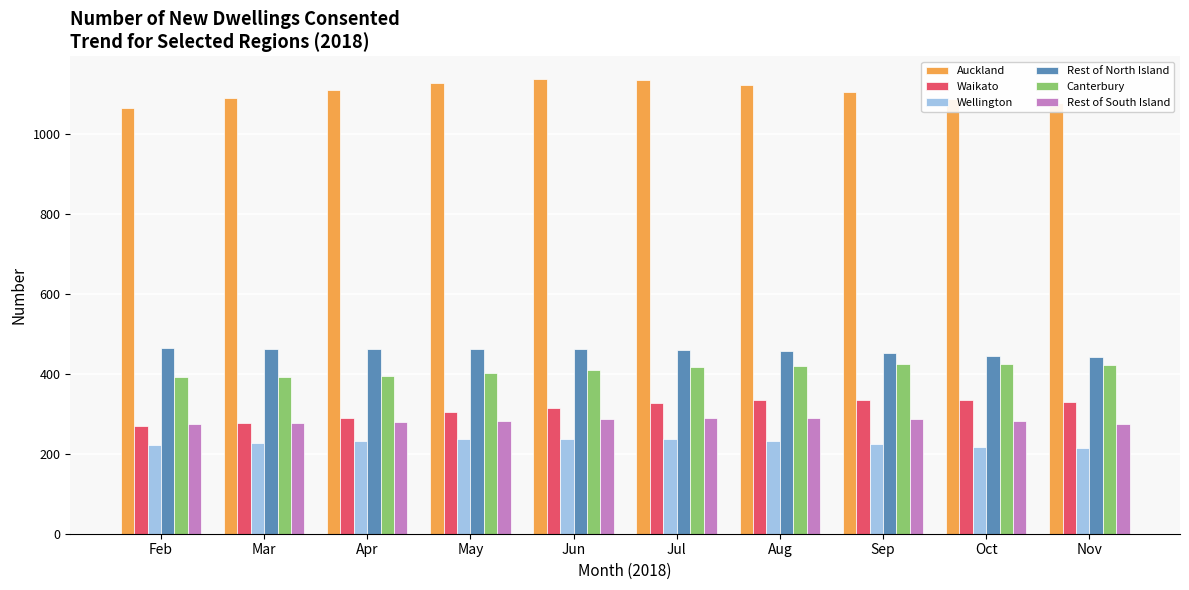

Read the Wellington value at Feb.

223